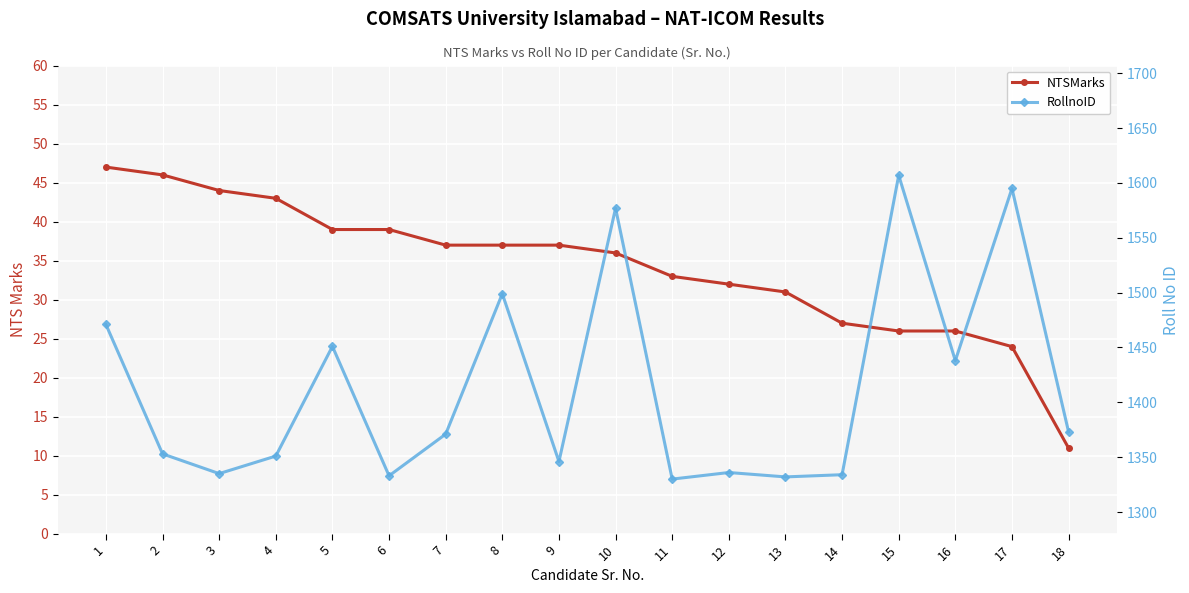

Is it true that RollnoID equals 710 at 2?

False